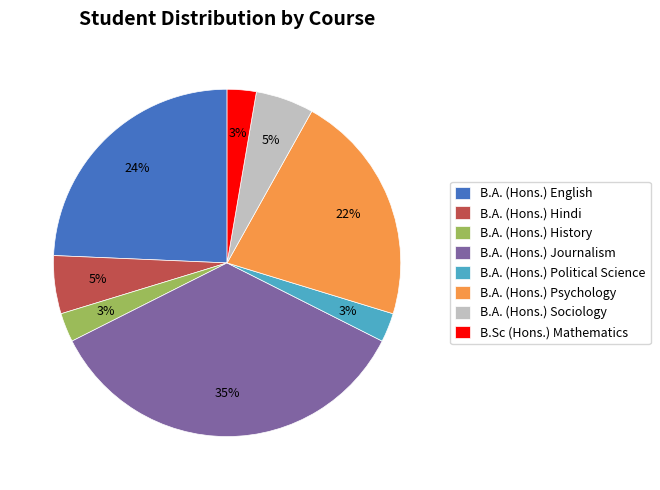

To the nearest percent, what is the difference between the B.A. (Hons.) Journalism and B.Sc (Hons.) Mathematics slice percentages?

32%